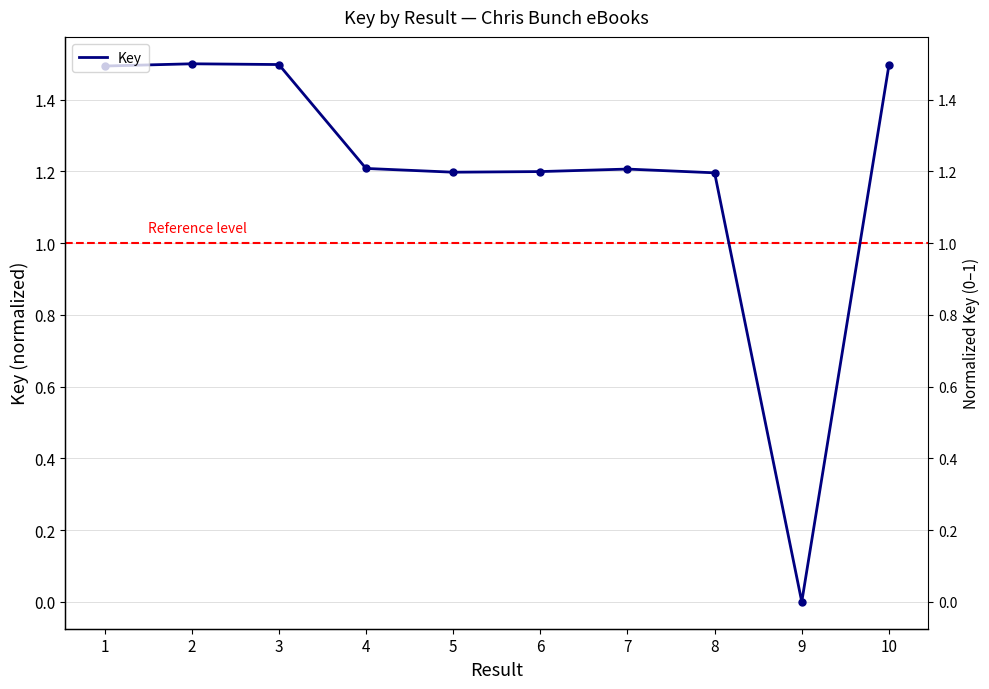

At which label does the data first exceed 1?

1